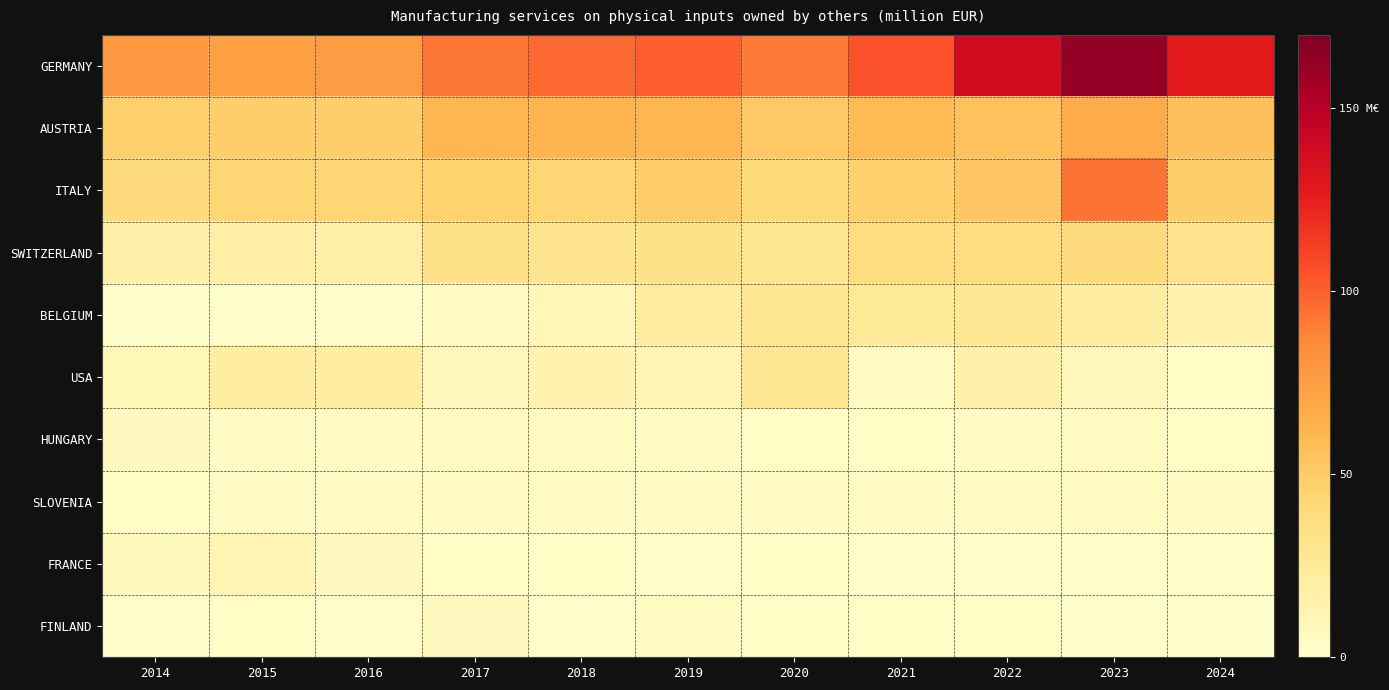

Reading right to left, extract all data points from this chart.

GERMANY: 2024=127.0	2023=162.1	2022=138.0	2021=104.3	2020=90.4	2019=100.8	2018=96.7	2017=92.9	2016=76.3	2015=74.4	2014=77.8
AUSTRIA: 2024=56.1	2023=67.0	2022=55.7	2021=59.5	2020=51.6	2019=61.4	2018=62.3	2017=61.3	2016=48.0	2015=48.2	2014=47.7
ITALY: 2024=47.9	2023=93.6	2022=52.1	2021=46.5	2020=41.7	2019=49.4	2018=44.0	2017=46.0	2016=44.3	2015=43.6	2014=39.7
SWITZERLAND: 2024=31.7	2023=39.8	2022=37.7	2021=37.5	2020=29.4	2019=32.5	2018=30.3	2017=33.7	2016=18.3	2015=19.3	2014=16.7
BELGIUM: 2024=14.2	2023=21.4	2022=26.5	2021=25.8	2020=29.6	2019=21.6	2018=10.5	2017=4.0	2016=0.5	2015=0.8	2014=0.7
USA: 2024=2.7	2023=9.2	2022=16.7	2021=5.4	2020=28.5	2019=13.3	2018=14.3	2017=8.7	2016=21.0	2015=20.4	2014=9.9
HUNGARY: 2024=3.2	2023=5.4	2022=5.0	2021=3.8	2020=3.8	2019=5.2	2018=5.4	2017=5.9	2016=5.0	2015=4.2	2014=6.0
SLOVENIA: 2024=4.4	2023=5.9	2022=5.9	2021=5.2	2020=4.3	2019=4.1	2018=4.8	2017=4.6	2016=4.8	2015=5.0	2014=3.5
FRANCE: 2024=2.2	2023=1.4	2022=1.0	2021=1.2	2020=3.5	2019=2.6	2018=2.8	2017=3.0	2016=6.0	2015=13.0	2014=7.0
FINLAND: 2024=0.1	2023=0.4	2022=3.8	2021=3.4	2020=3.1	2019=4.9	2018=1.7	2017=6.1	2016=2.6	2015=2.7	2014=1.9